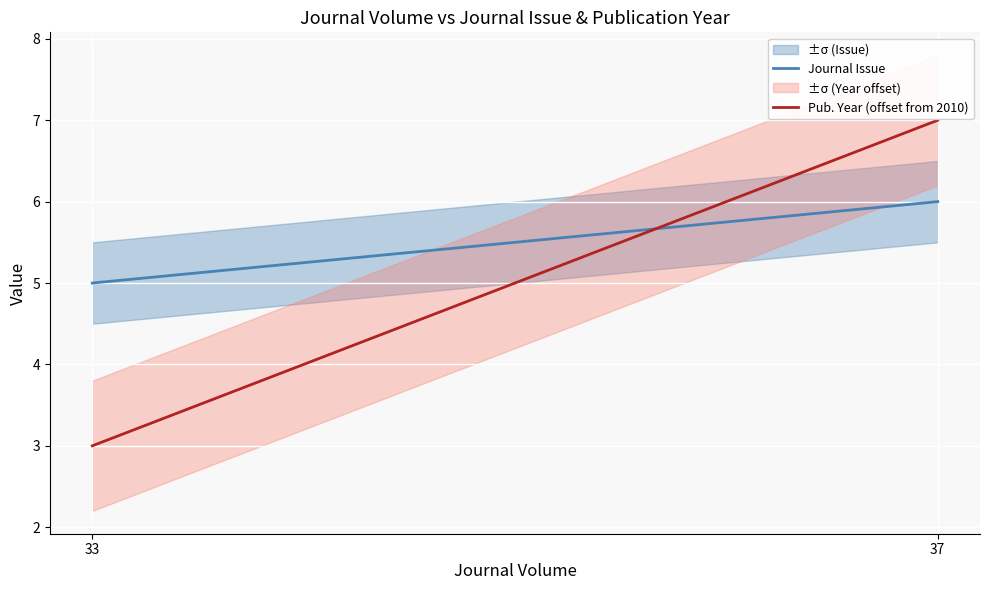

What is the difference between the highest and lowest values at 37?

1